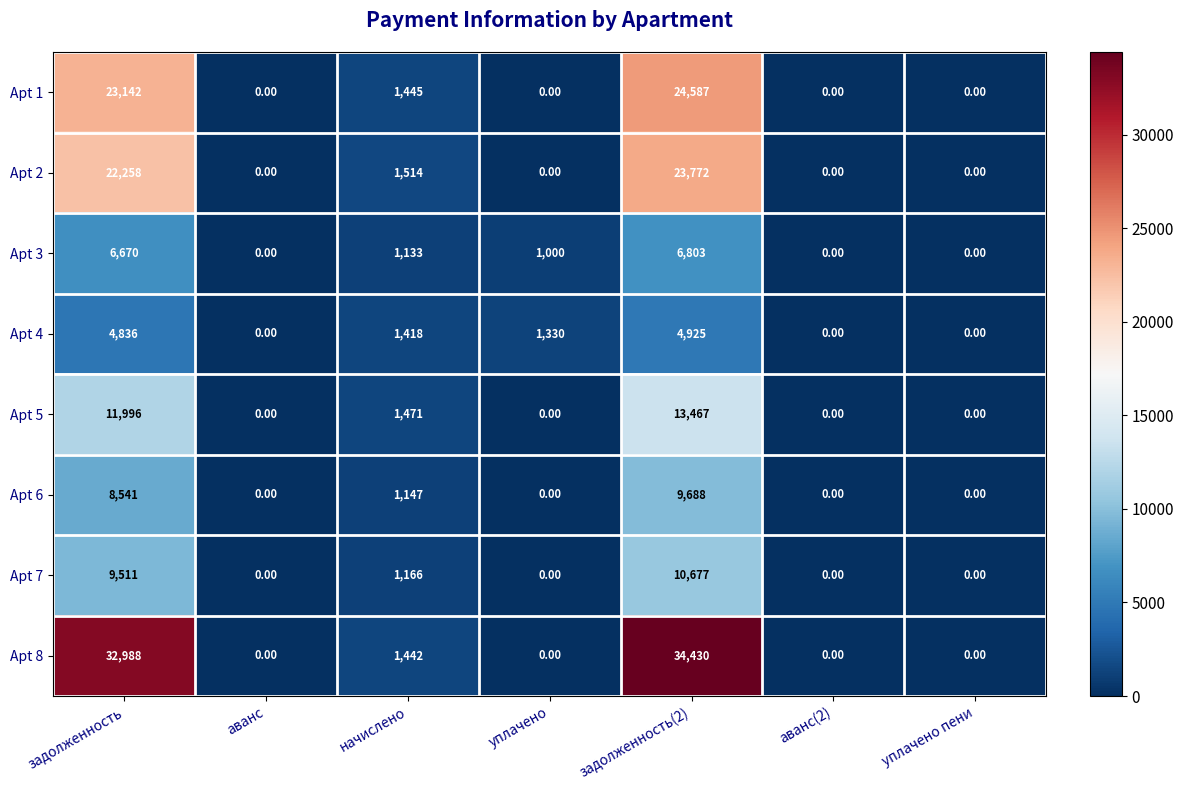

At which label does Apt 3 first exceed 1000?

задолженность